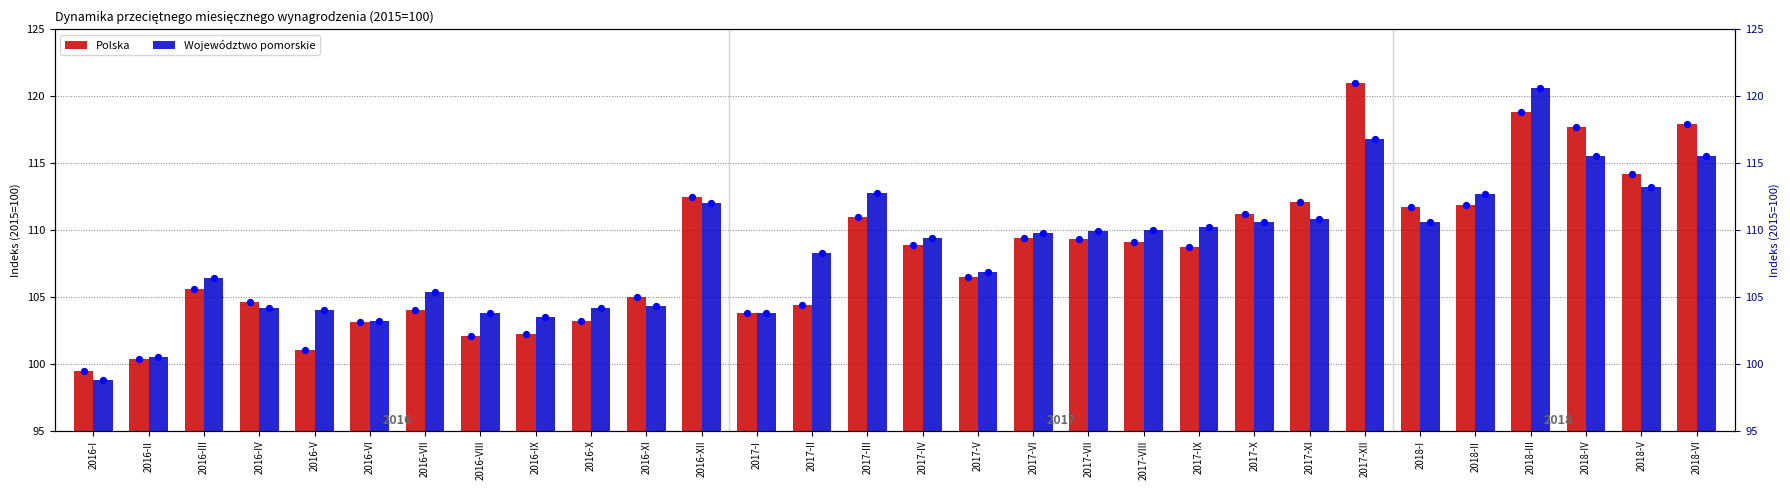

Which series has the widest spread of Y values?

Województwo pomorskie